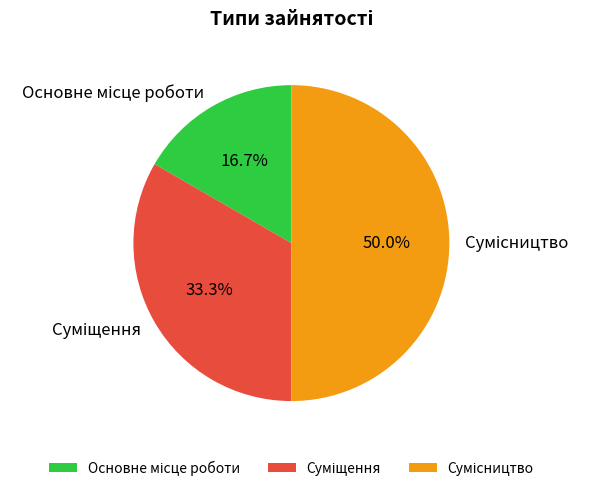

What is the largest slice in the pie chart?

Сумісництво